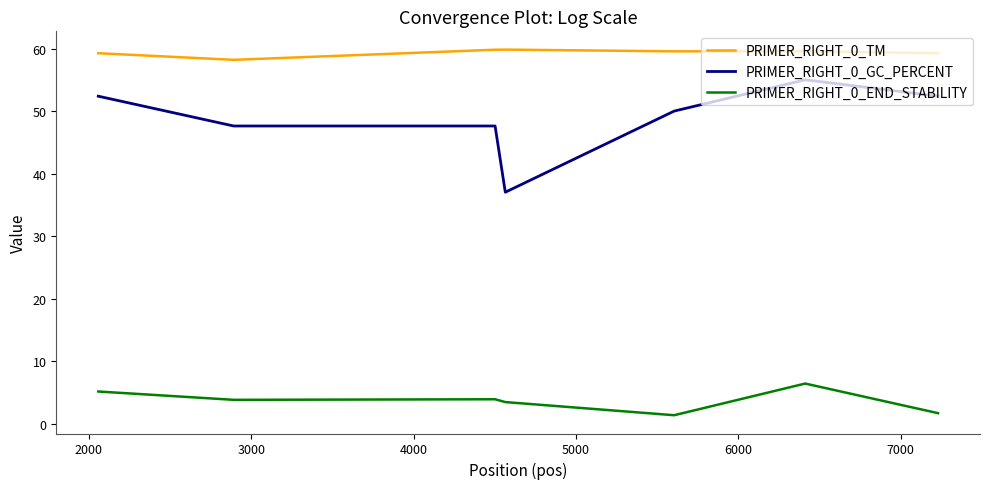

True or false: PRIMER_RIGHT_0_TM and PRIMER_RIGHT_0_END_STABILITY cross at least once.

False